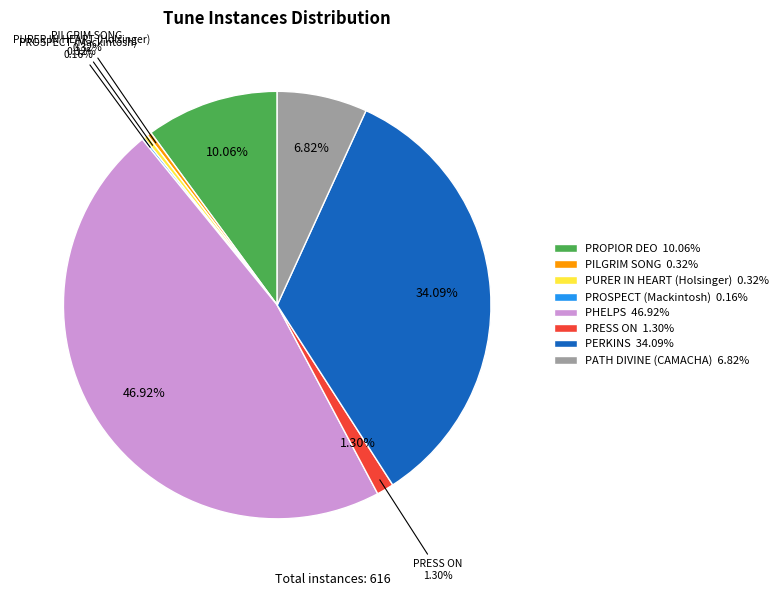

Which category has the smallest portion of the pie?

PROSPECT (Mackintosh)